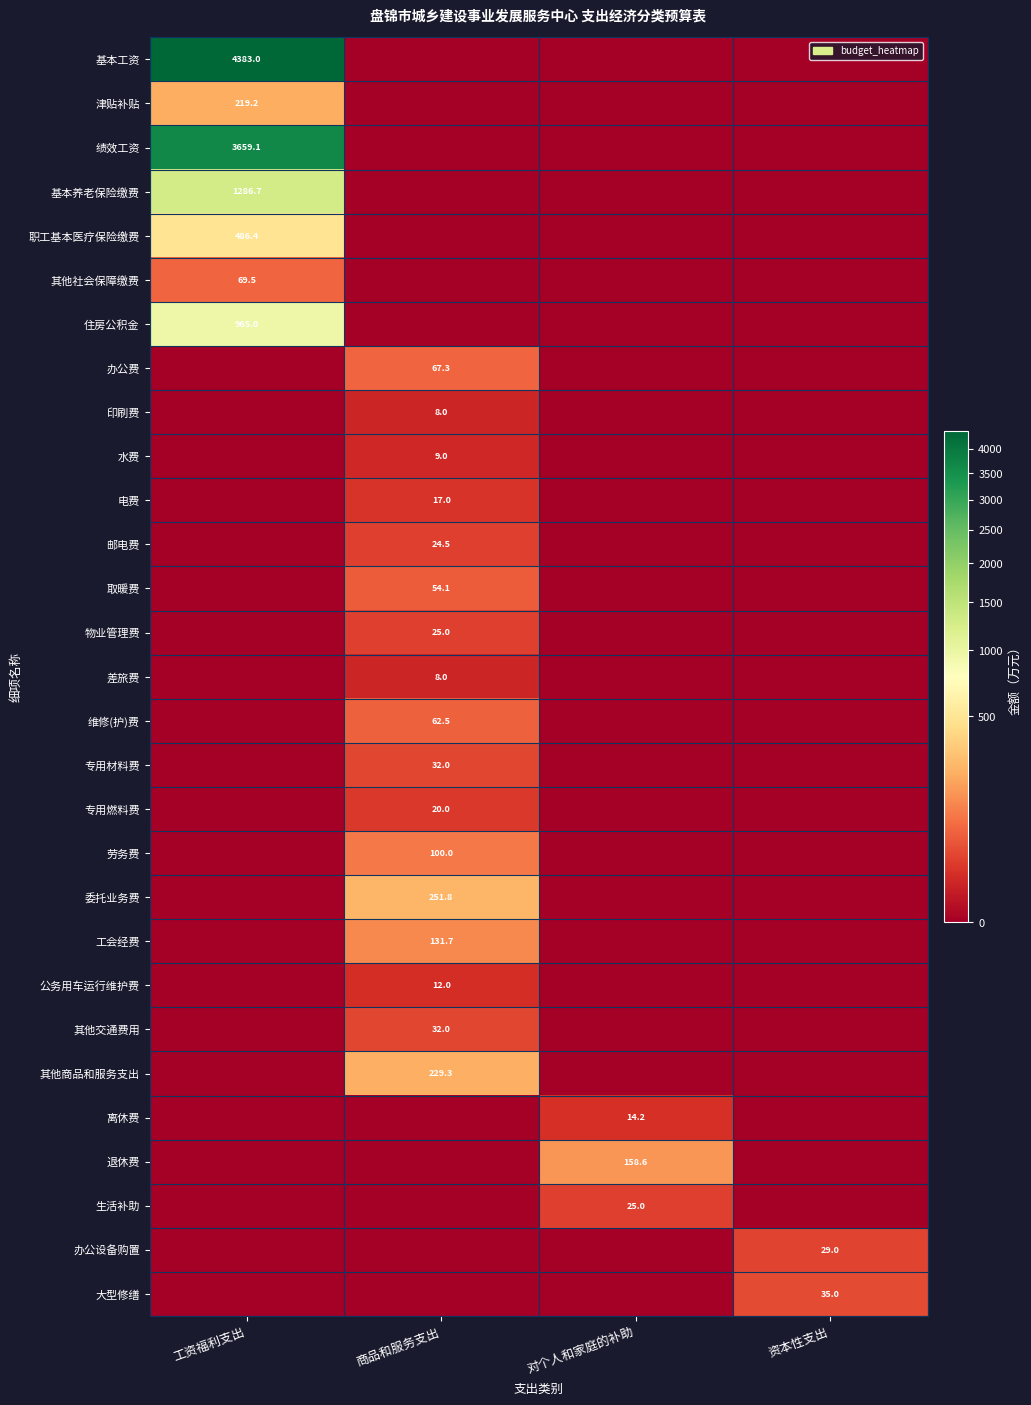

At which category is the sum across all series the highest?

工资福利支出